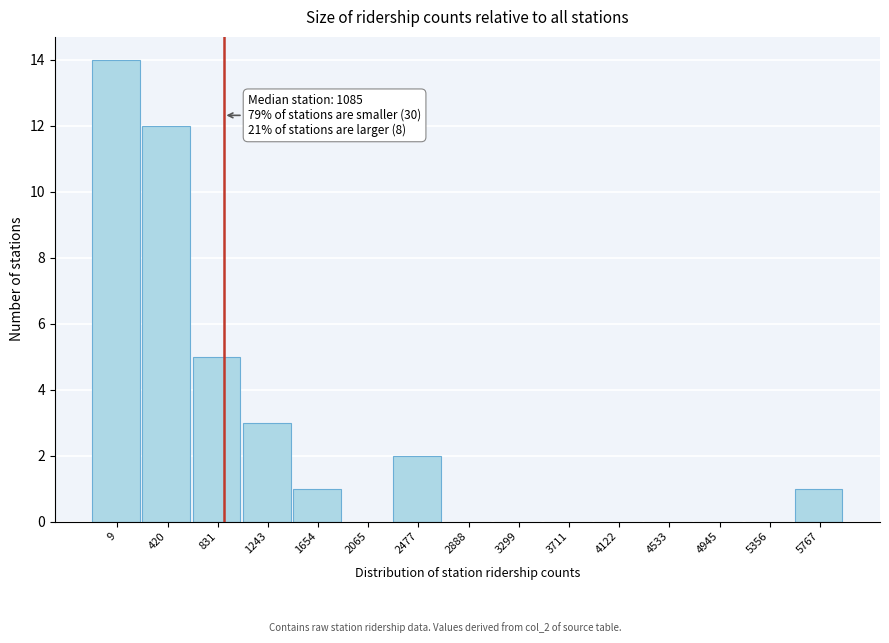

Reading right to left, extract all data points from this chart.

5767=1	5356=0	4945=0	4533=0	4122=0	3711=0	3299=0	2888=0	2477=2	2065=0	1654=1	1243=3	831=5	420=12	9=14